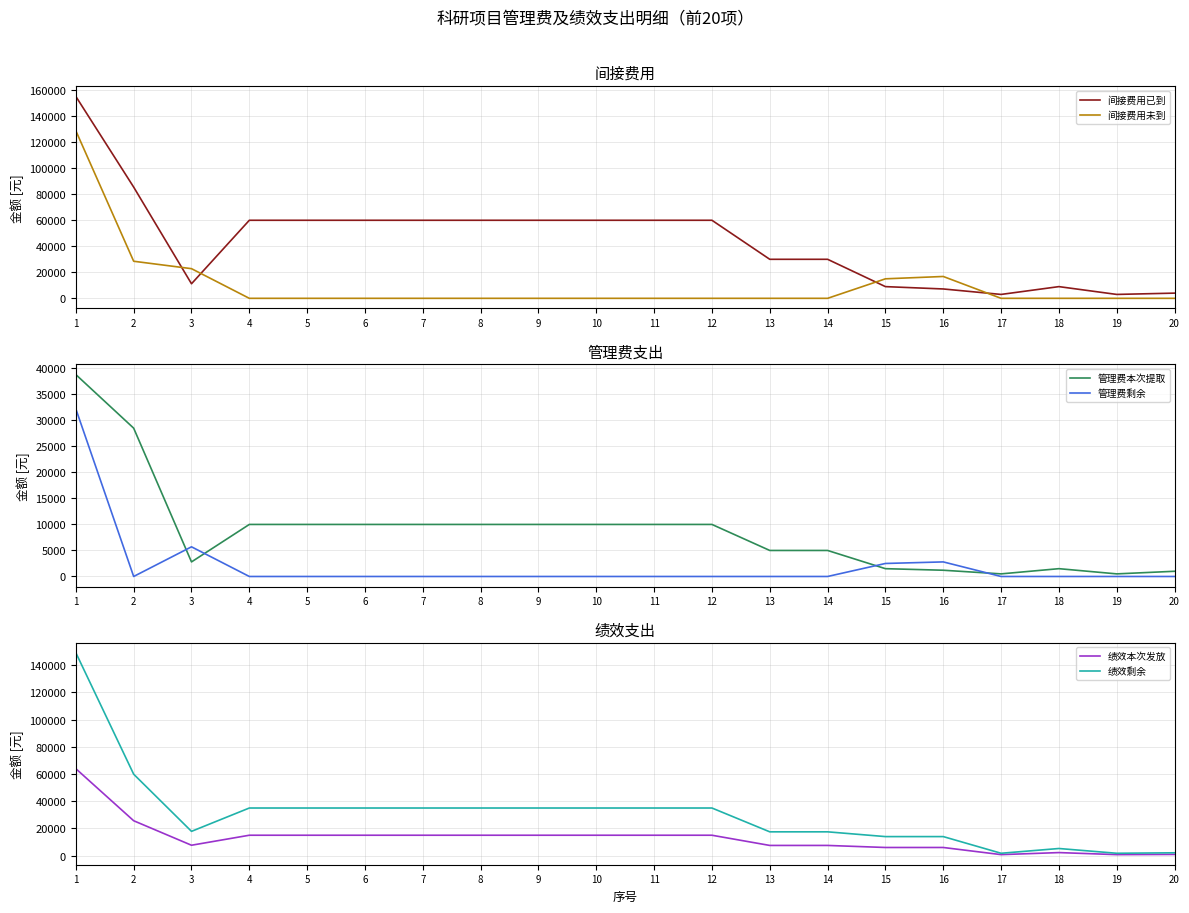

Which series has the largest total across all categories?

间接费用已到